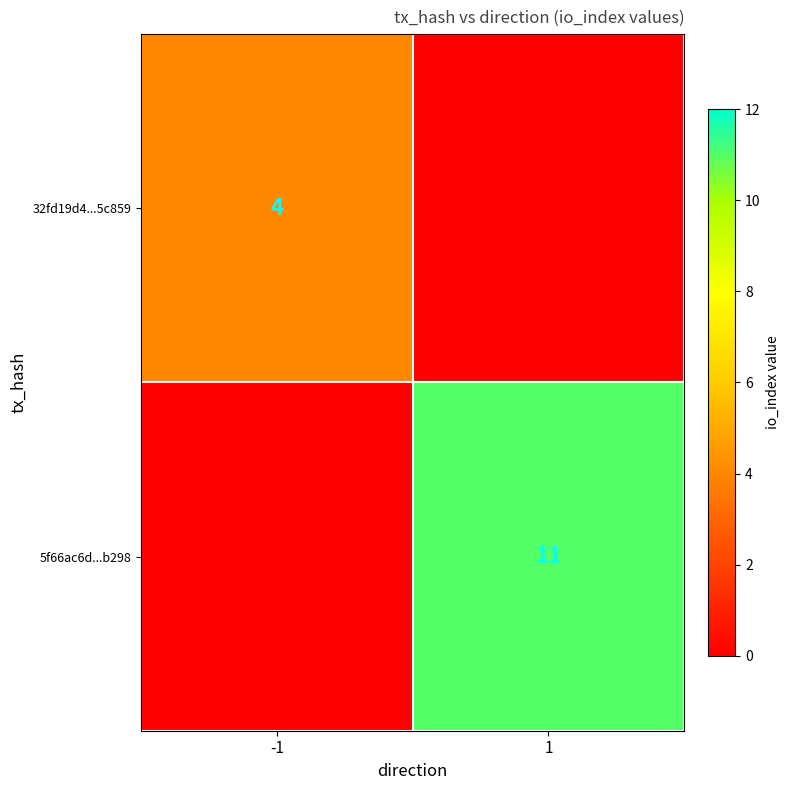

What is the total value across all series at -1?

4